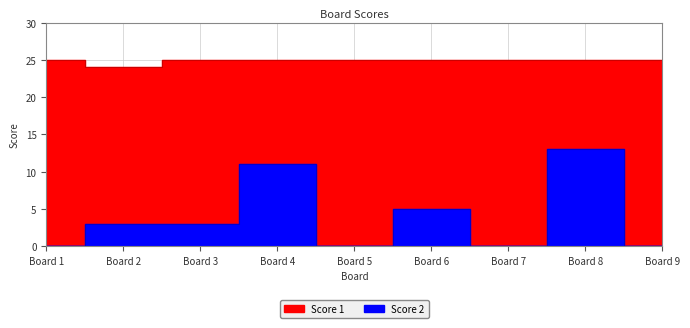

How many interior local valleys does the Score 1 series have?

1